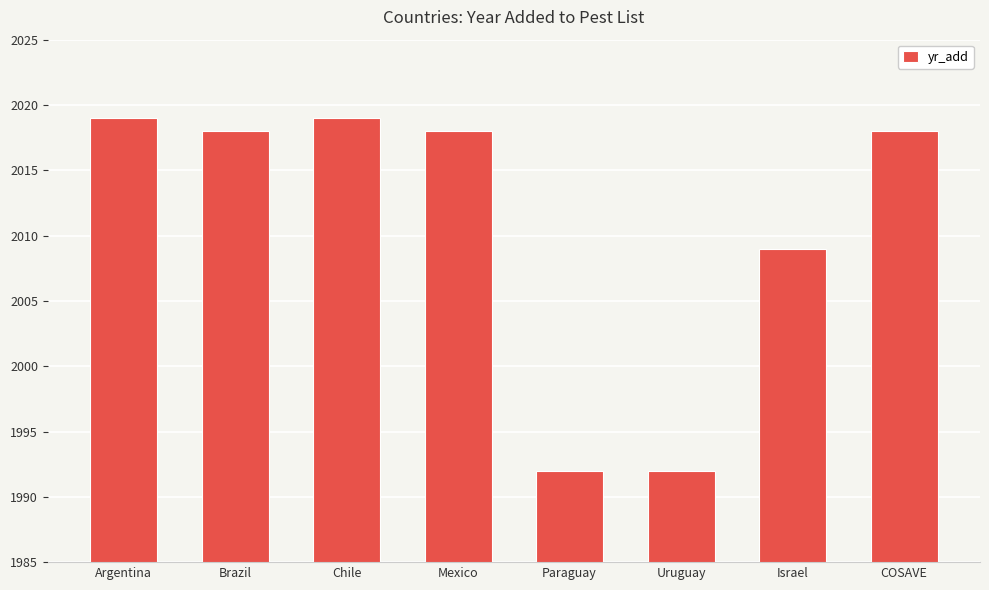

Reading left to right, extract all data points from this chart.

Argentina=2019	Brazil=2018	Chile=2019	Mexico=2018	Paraguay=1992	Uruguay=1992	Israel=2009	COSAVE=2018